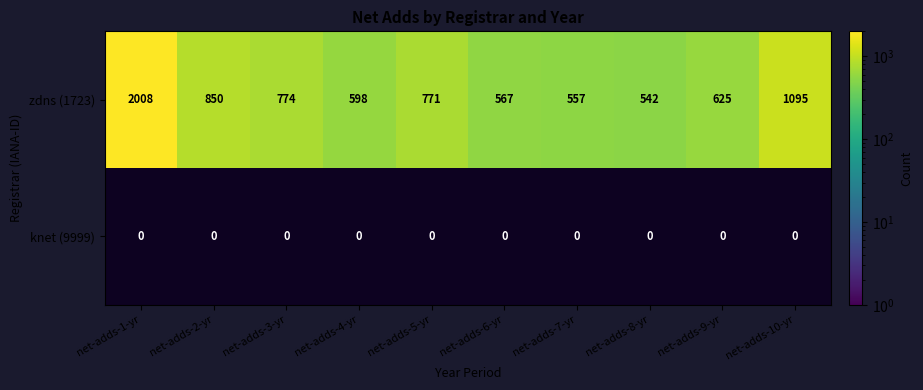

Is it true that zdns (1723) equals 3430 at net-adds-1-yr?

False